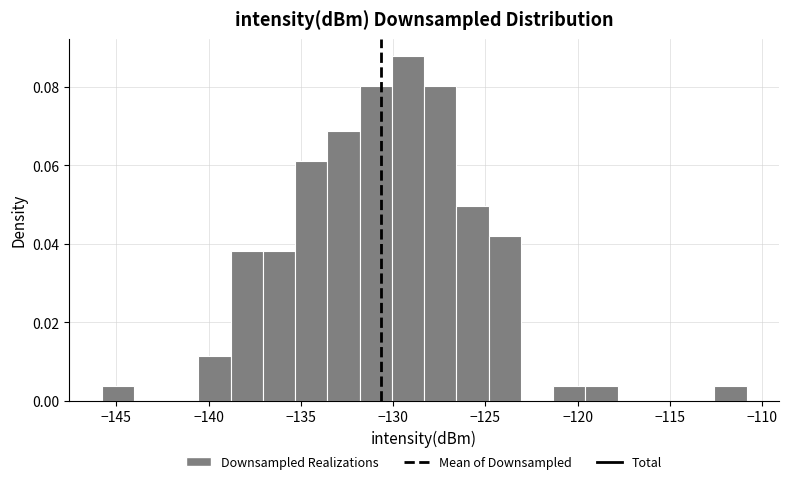

Read against the x-axis, roughly where is the centre of the tallest bar?

-129.0